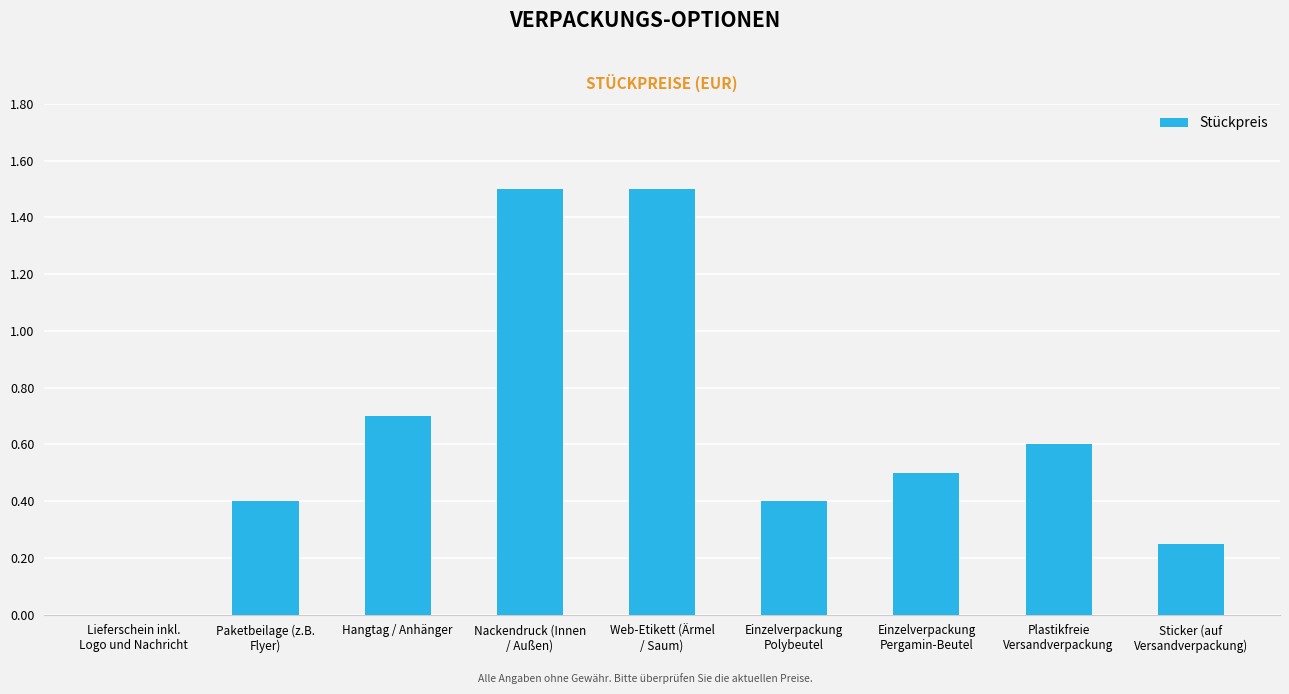

The value at Einzelverpackung
Polybeutel is 0.1. True or false?

False